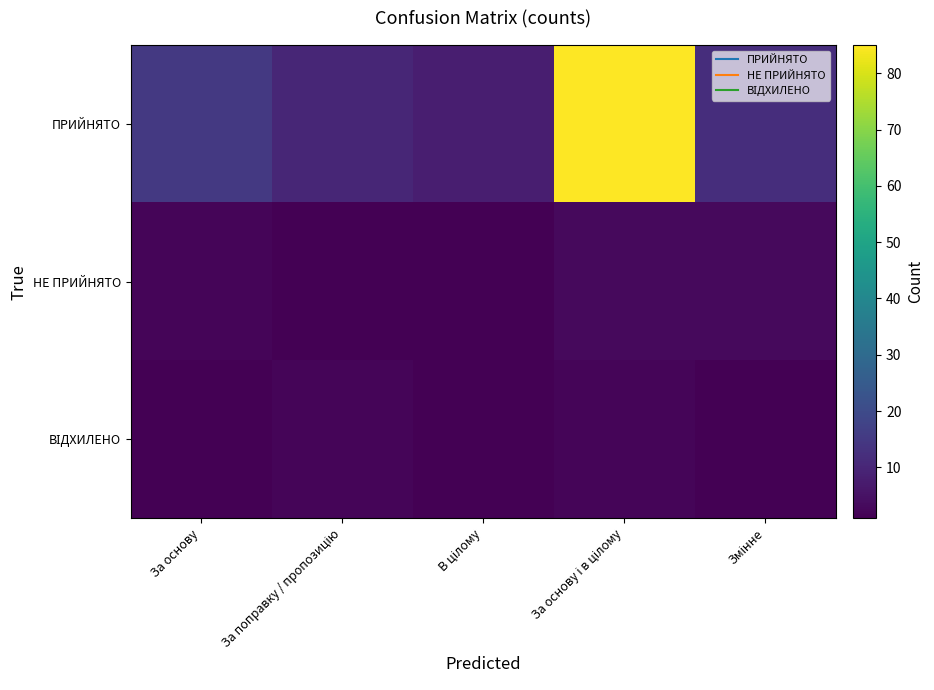

At how many categories does at least one series exceed 37?

1